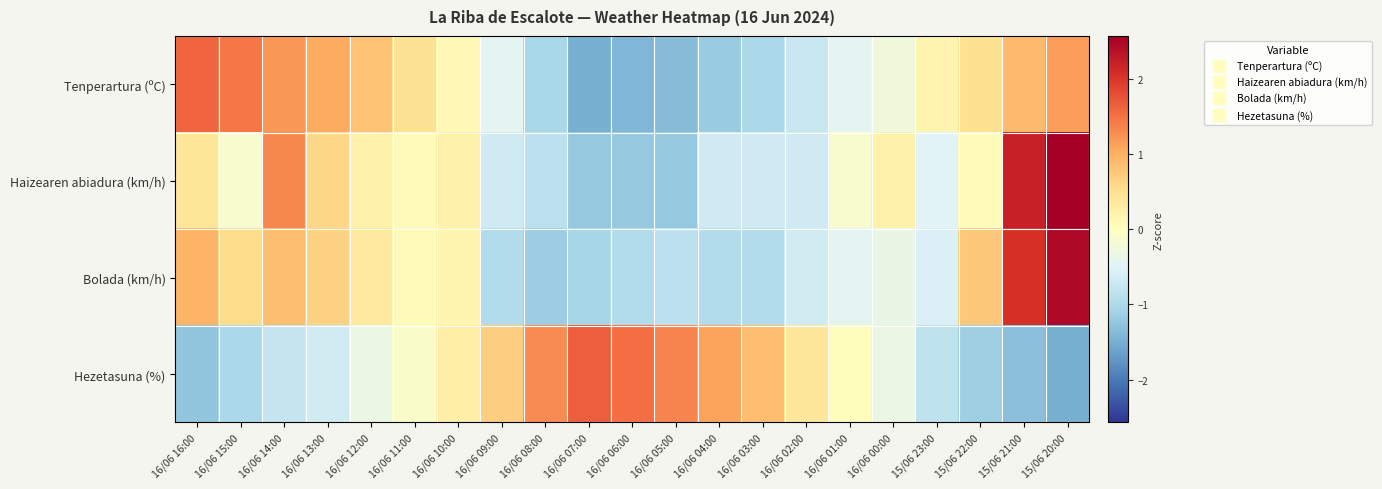

How many categories are shown in the chart?

21